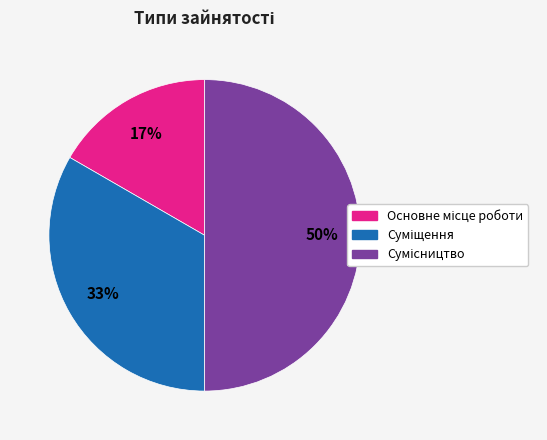

To the nearest percent, what is the difference between the largest and smallest slice percentages?

33%